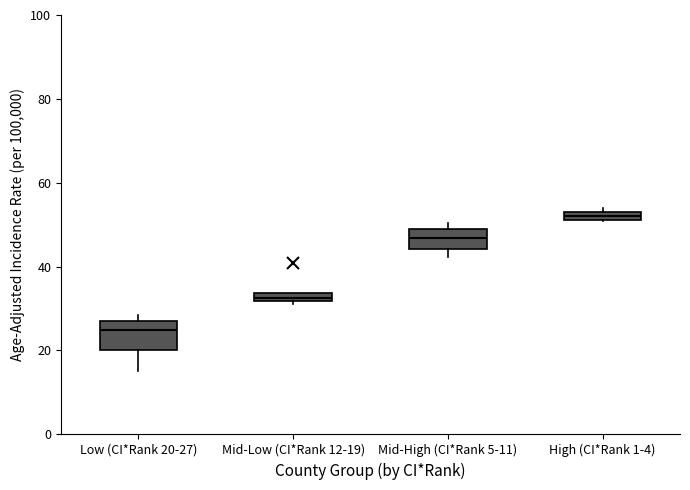

Where does the median line of the box for Mid-High (CI*Rank 5-11) sit on the y-axis? The values are not printed on the chart, so give them approximately, as read against the axis.

46